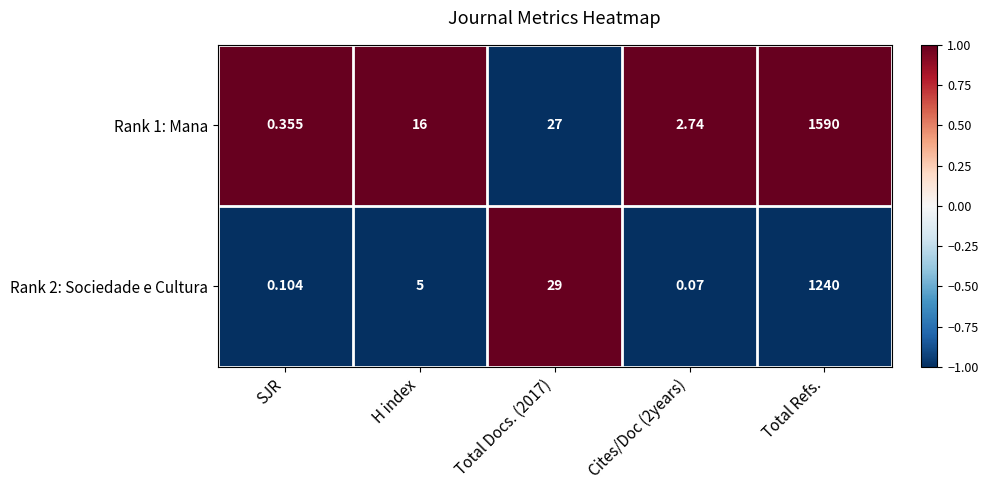

At which category is the sum across all series the highest?

Total Refs.